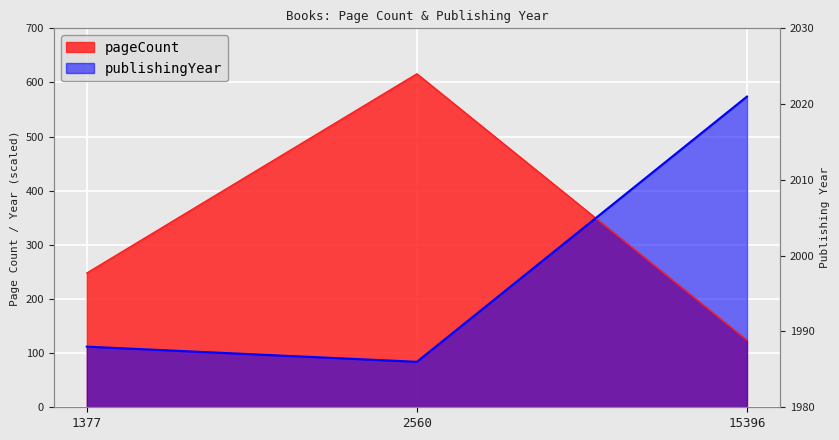

Which series has the widest spread of values?

pageCount